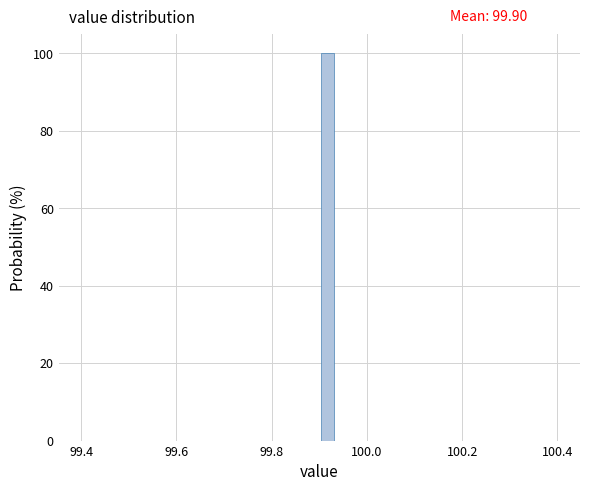

Read against the x-axis, roughly where is the centre of the tallest bar?

99.92